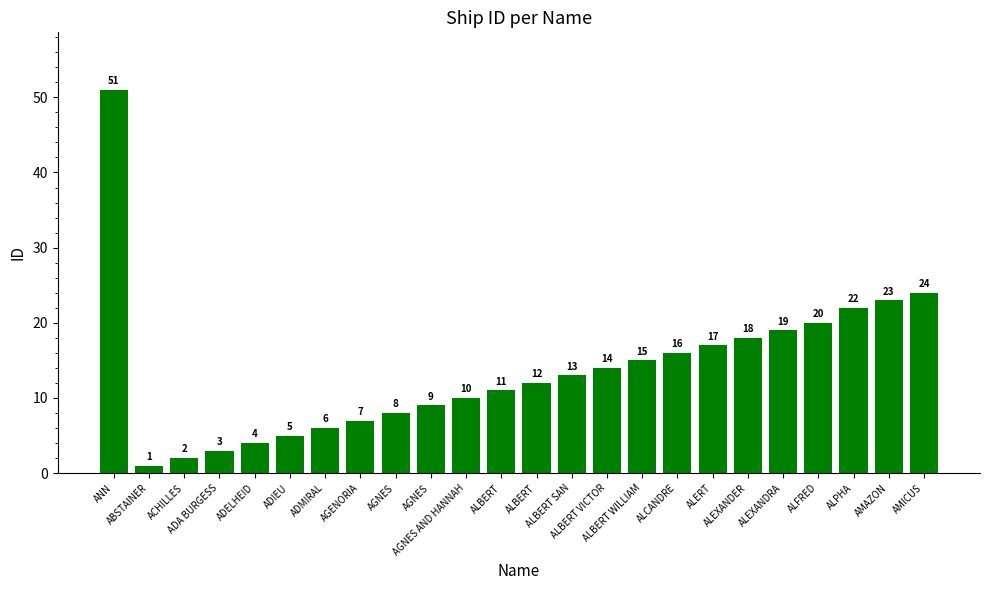

Rank the categories by value from highest to lowest.

ANN, AMICUS, AMAZON, ALPHA, ALFRED, ALEXANDRA, ALEXANDER, ALERT, ALCANDRE, ALBERT WILLIAM, ALBERT VICTOR, ALBERT SAN, ALBERT, ALBERT, AGNES AND HANNAH, AGNES, AGNES, AGENORIA, ADMIRAL, ADIEU, ADELHEID, ADA BURGESS, ACHILLES, ABSTAINER